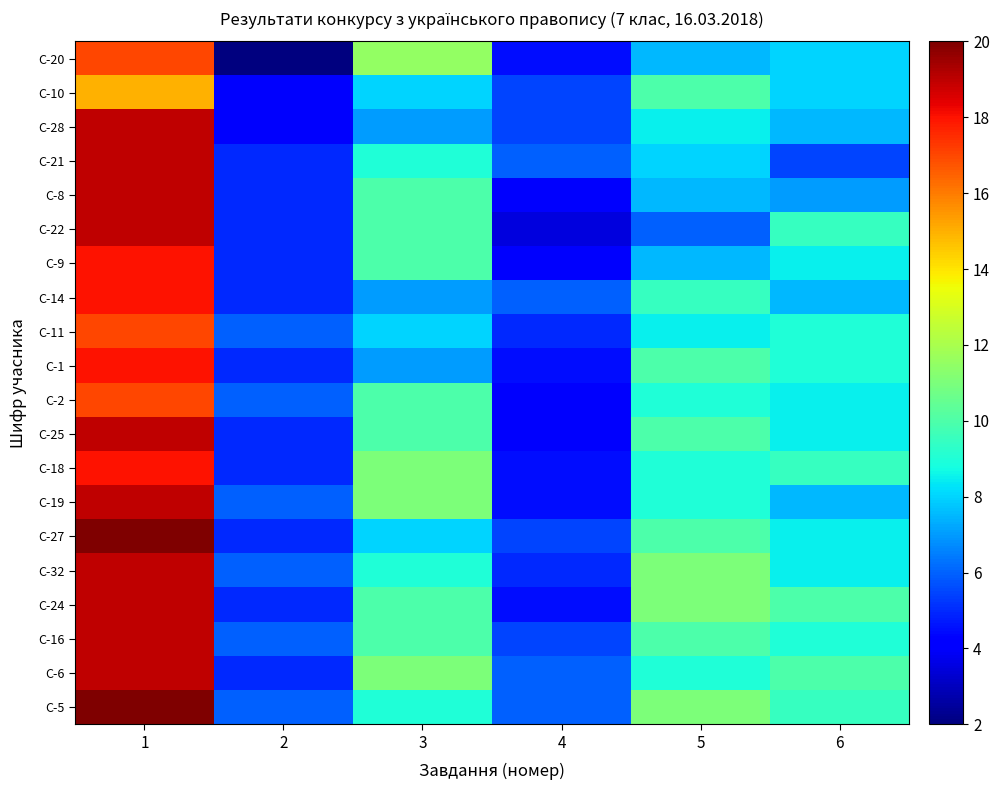

What is the greatest value displayed?

20.0